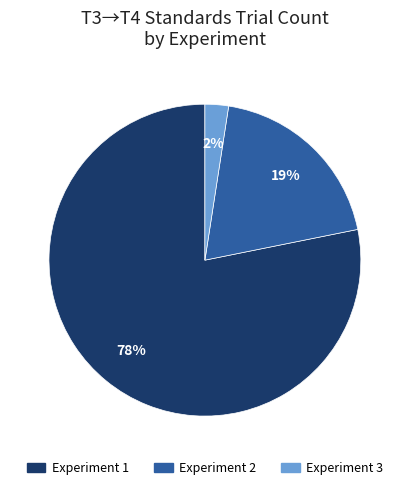

To the nearest percent, what percentage of the pie is Experiment 2?

19%